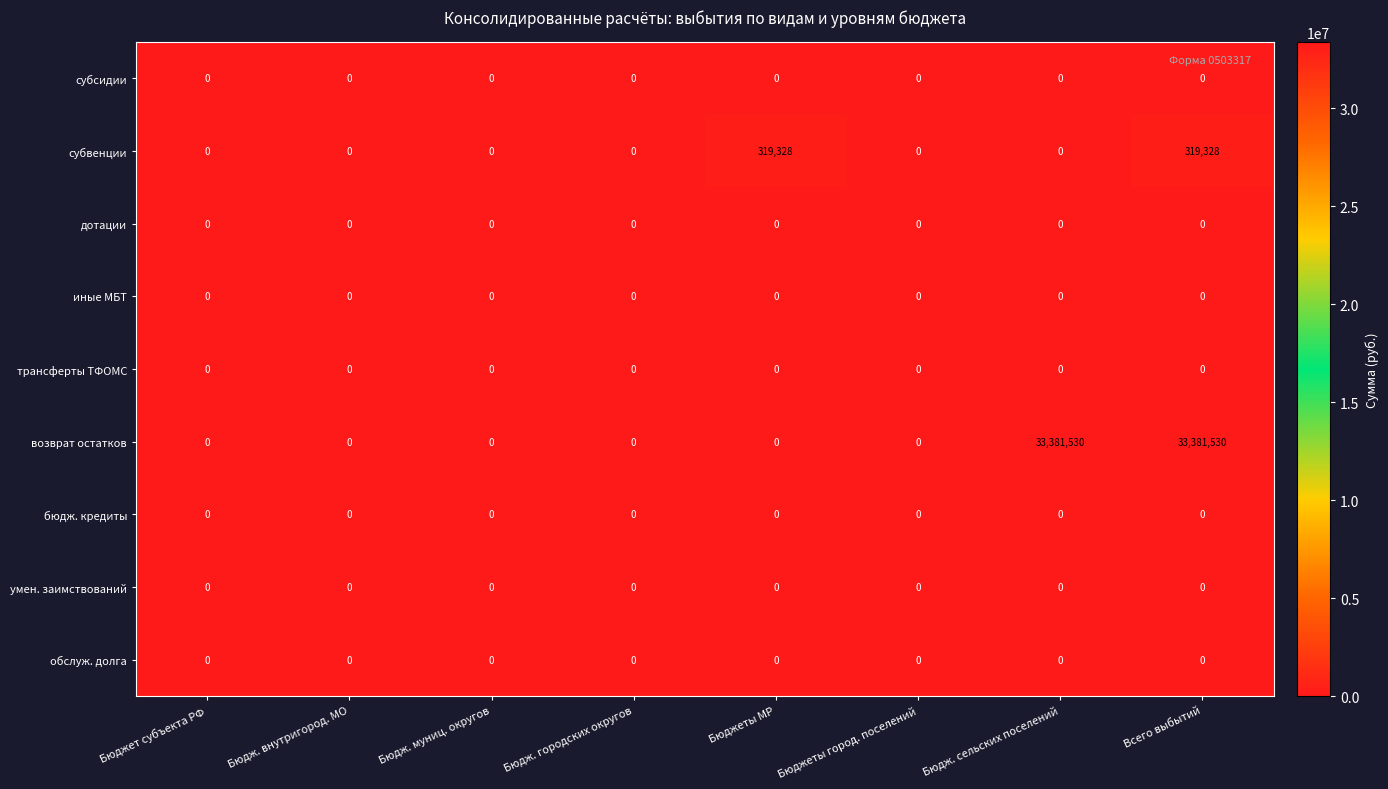

Which series changed the most between Бюджет субъекта РФ and Всего выбытий?

возврат остатков